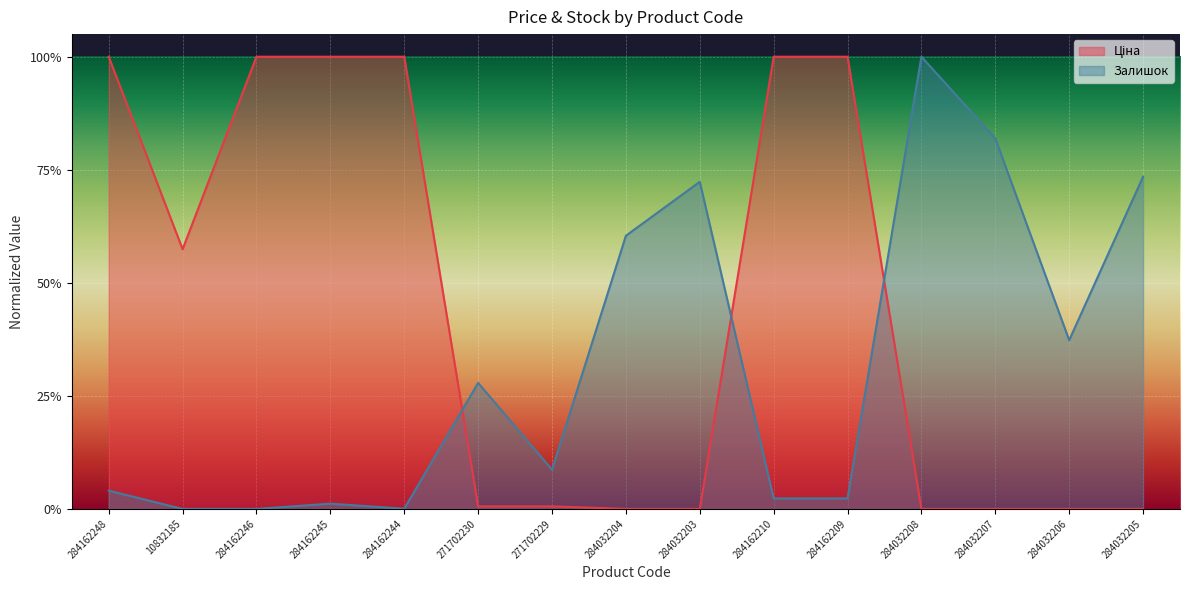

True or false: Ціна has more than 1 points higher than both neighbors.

False